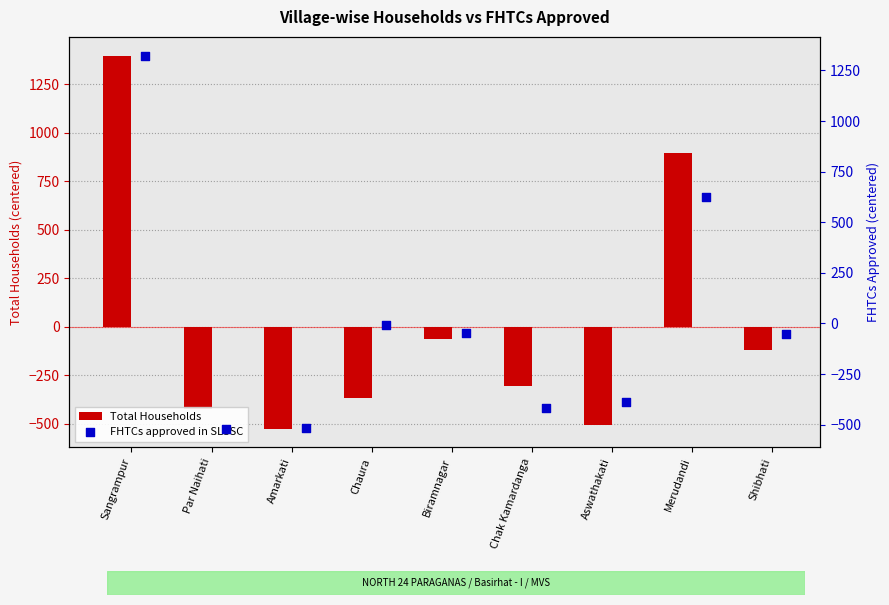

What is the sum of the Total Households values at Merudandi and Shibhati?

778